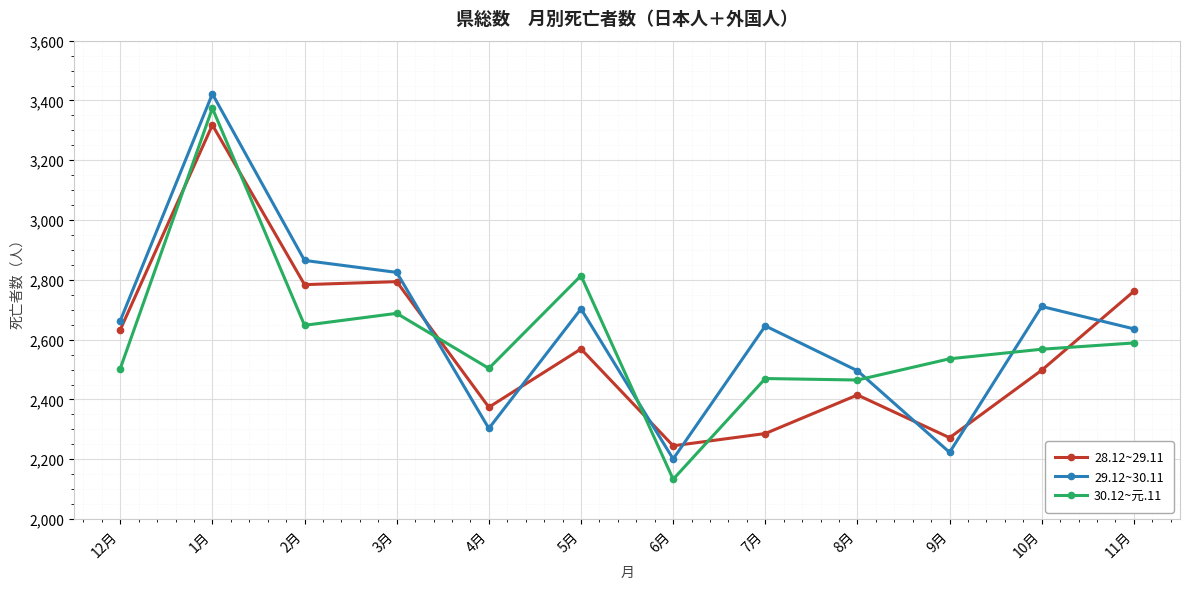

Between 9月 and 11月, which series saw the biggest shift?

28.12~29.11